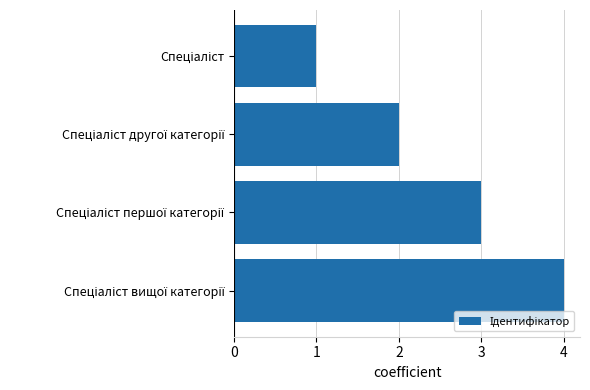

What is the difference between the maximum and minimum values?

3